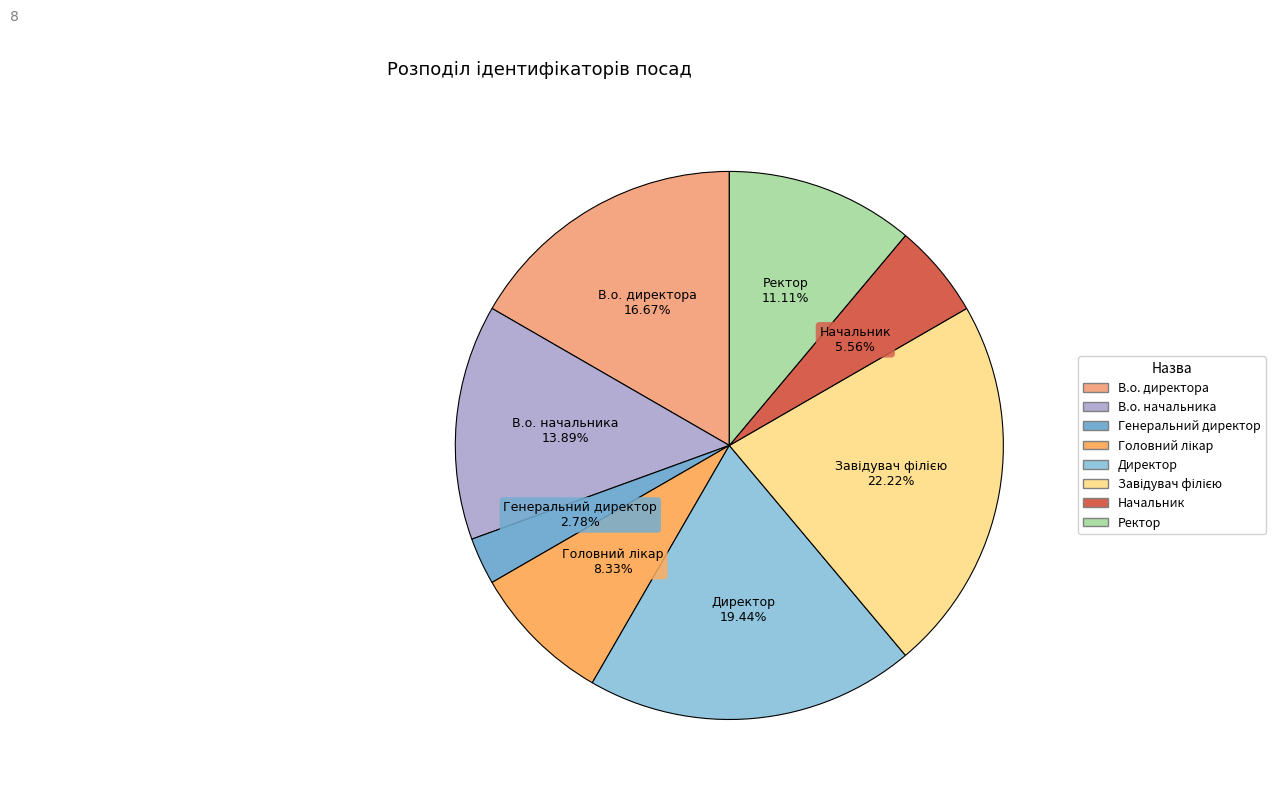

Between Ректор and В.о. директора, which is larger?

В.о. директора